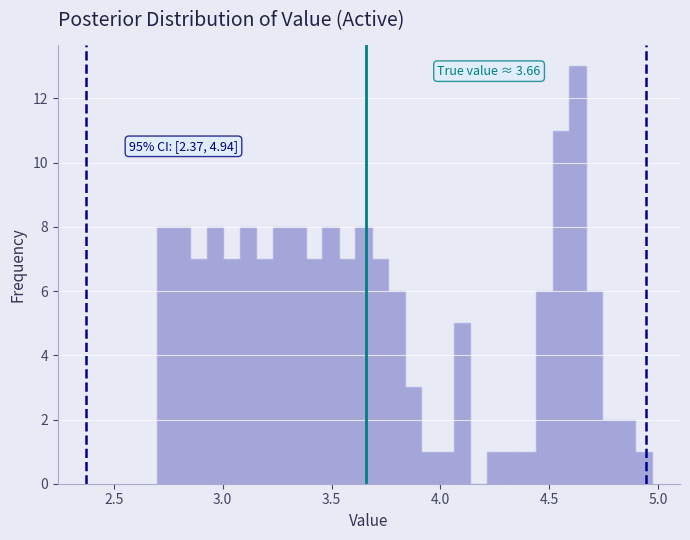

Around what value on the x-axis is the tallest bar? Give the approximate position of its centre, as read against the axis.

4.65